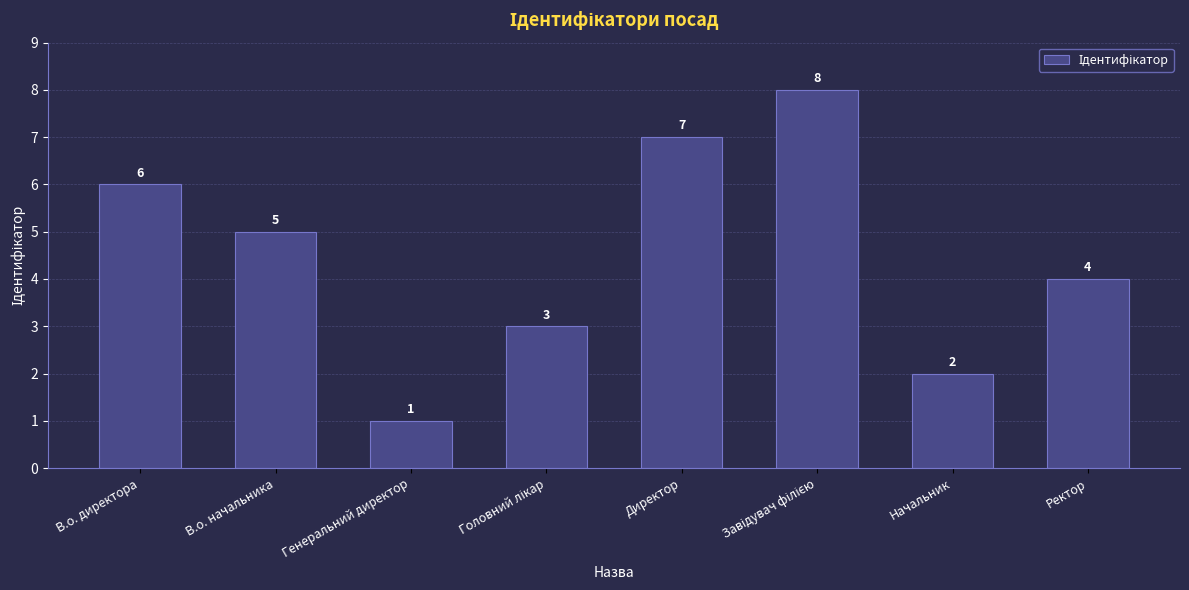

How many bars are there in total?

8